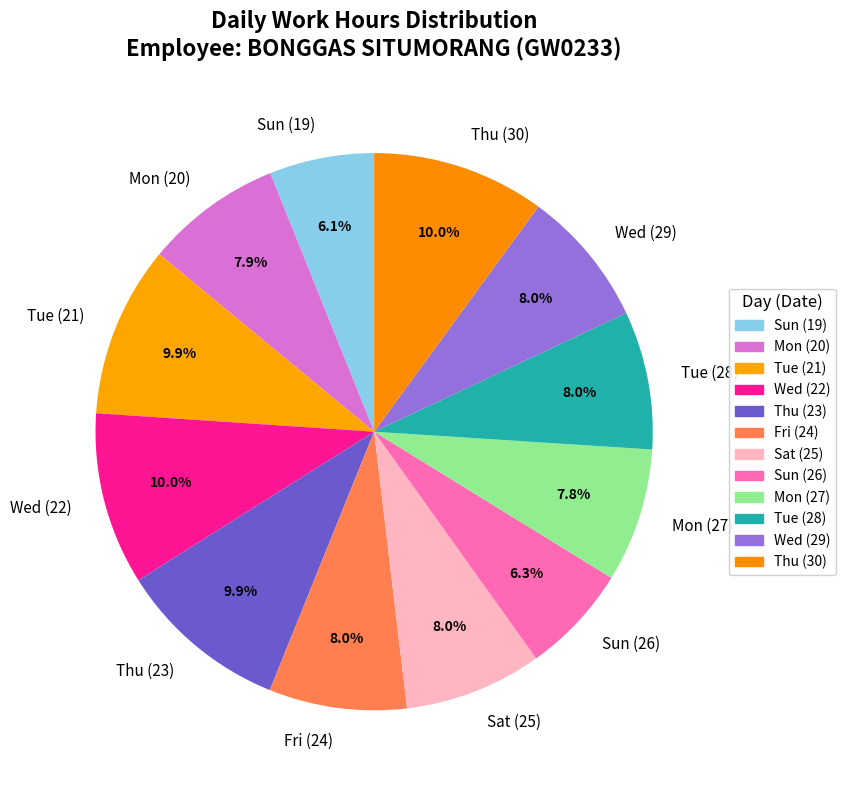

To the nearest percent, what percentage of the pie is Sat (25)?

8%